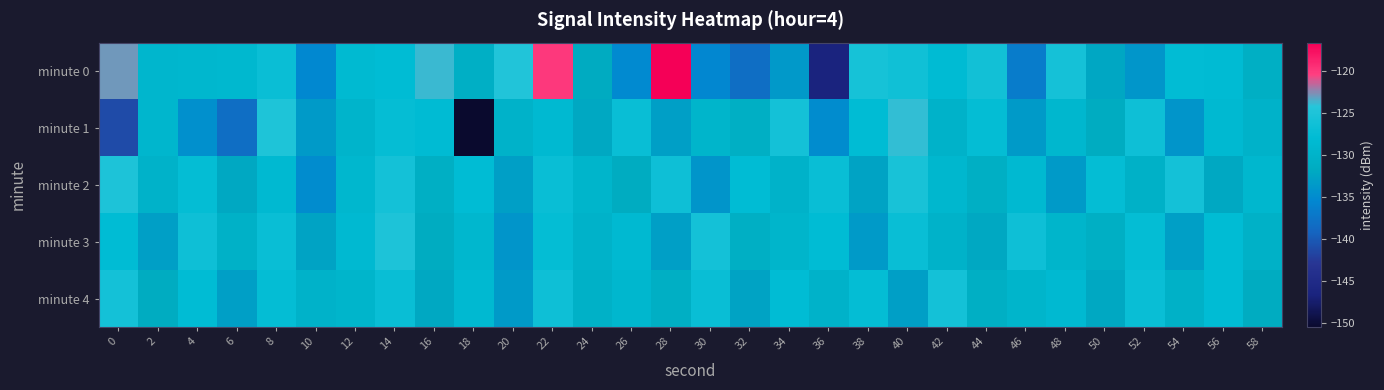

Which series has the widest spread of values?

minute 0